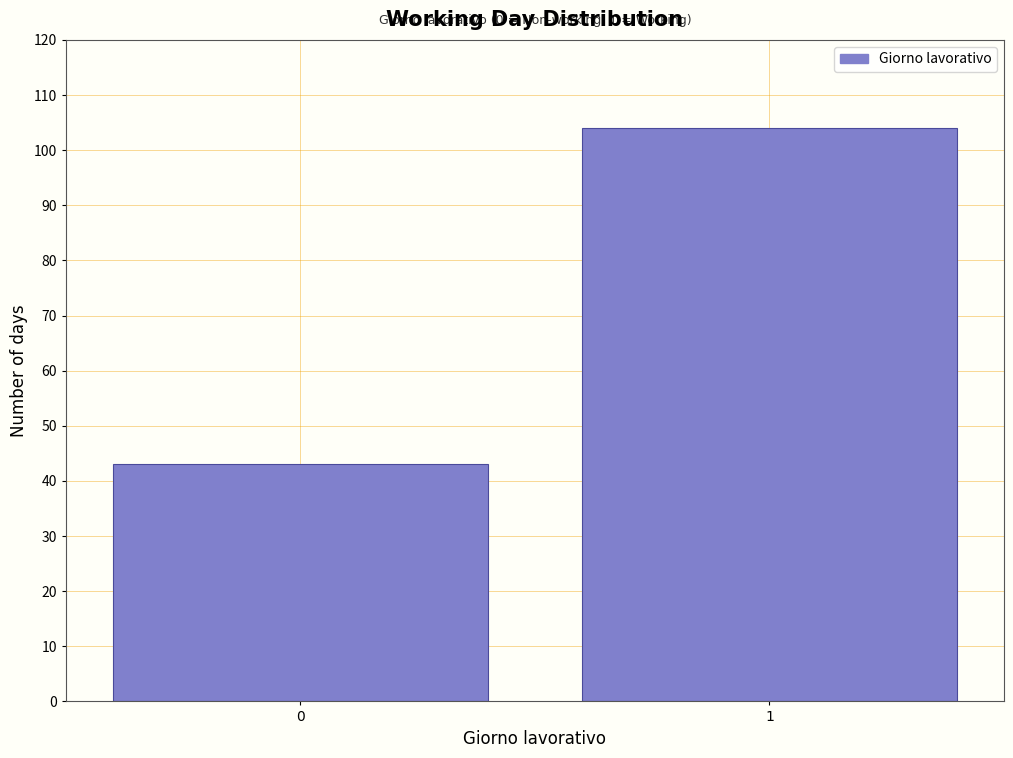

Reading left to right, what are all the values shown in this chart?

43	104